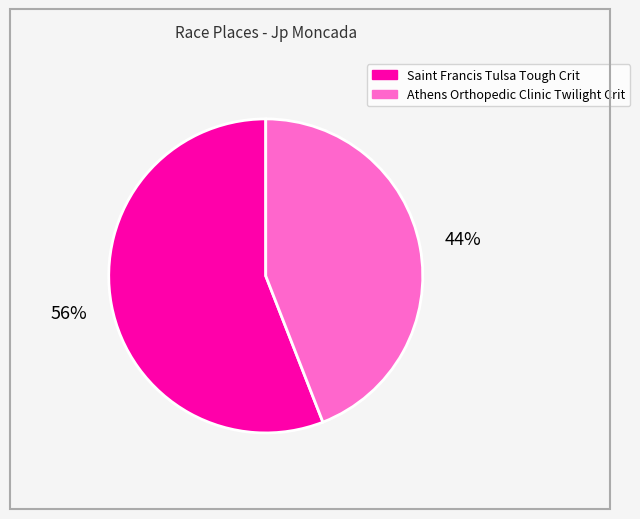

To the nearest percent, what percentage of the pie is Athens Orthopedic Clinic Twilight Crit?

44%